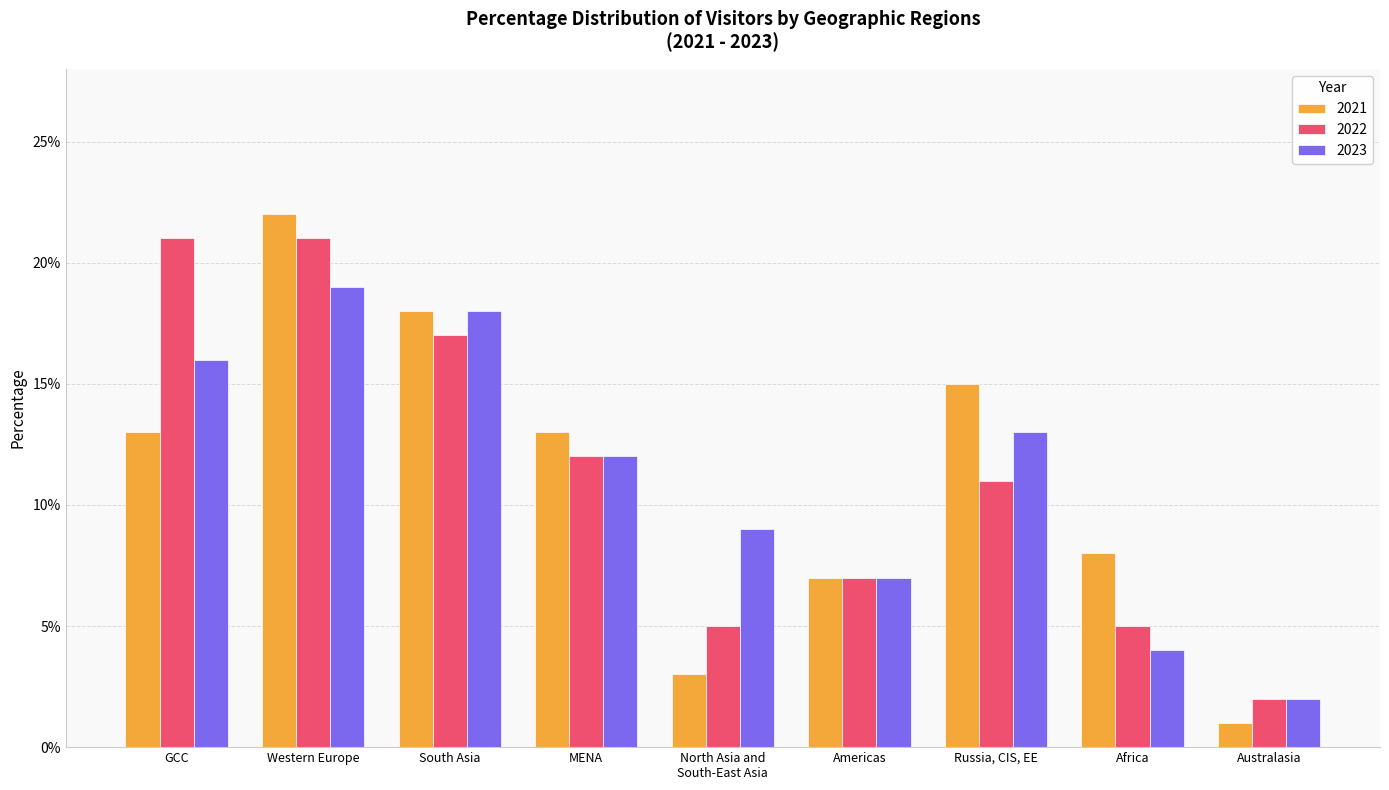

What are all the series names shown in the legend?

2021, 2022, 2023